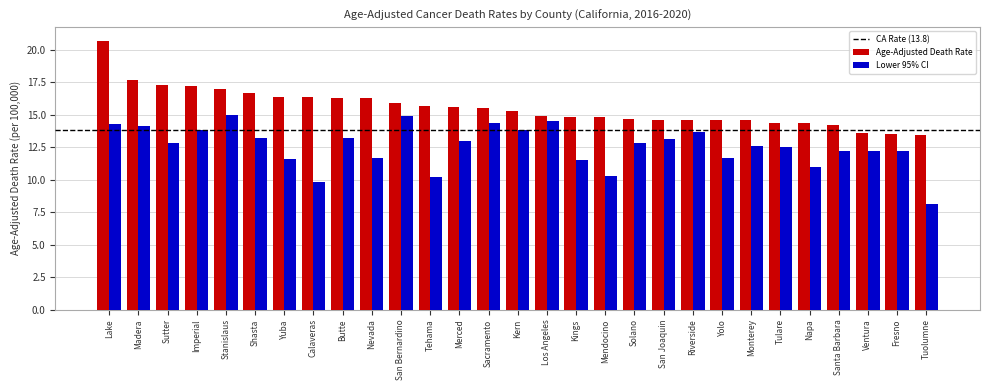

Which category has the lowest value across all series?

Tuolumne